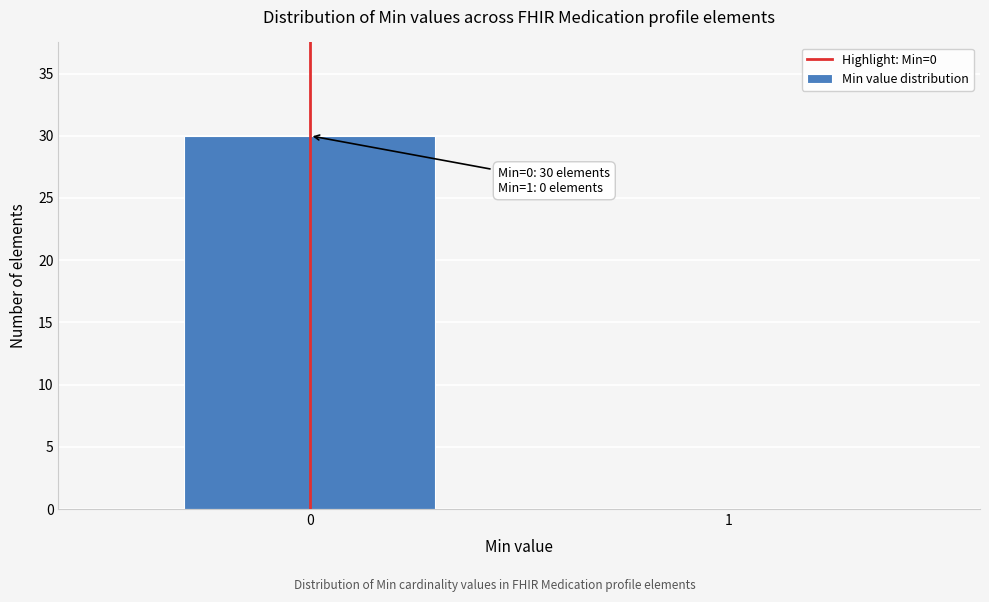

Reading left to right, list all the values displayed in this chart.

0=30	1=0